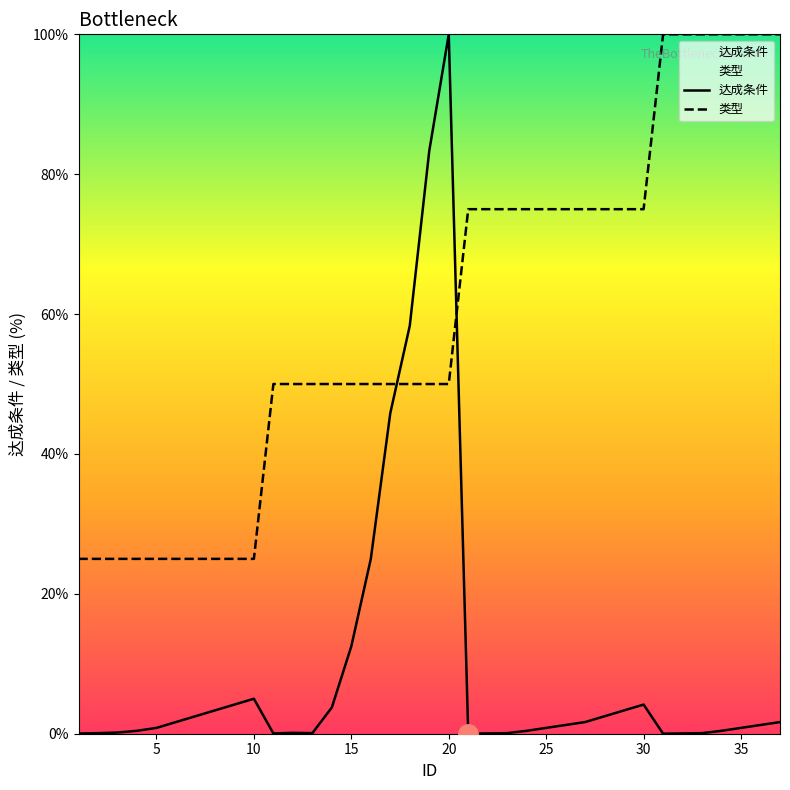

At which category is the sum across all series the highest?

20